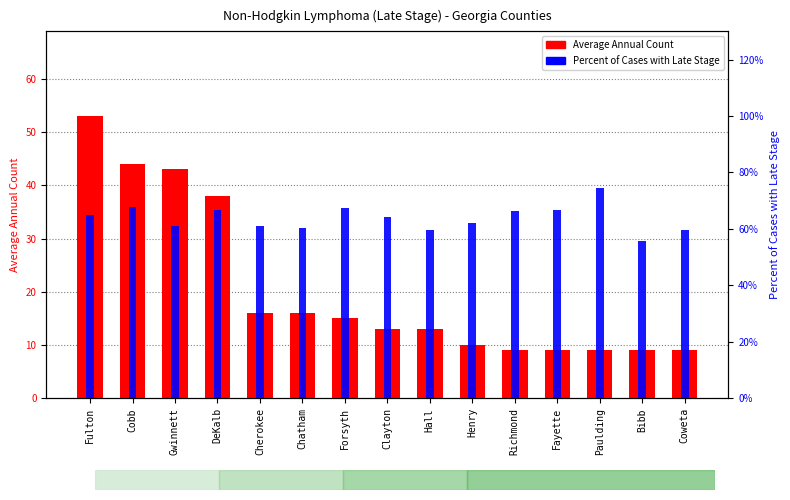

What is the difference between the maximum and minimum values in the Percent of Cases with Late Stage series?

0.2